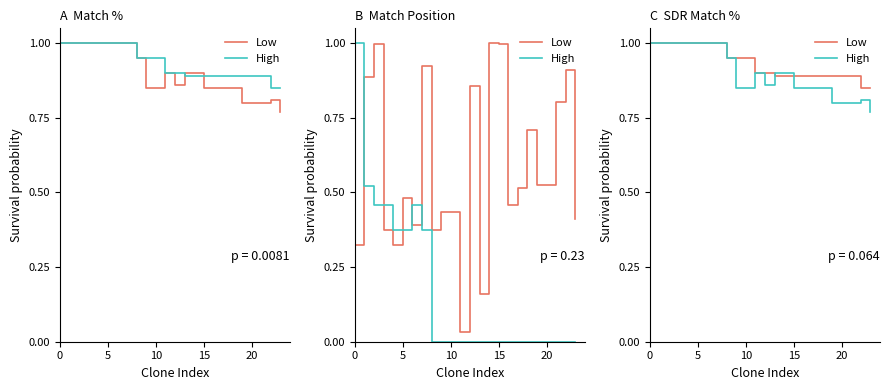

What is the highest value of the SDR Match % series?

1.0